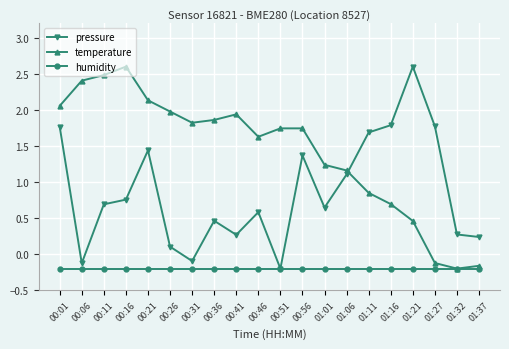

The value of pressure at 00:56 is 1.4. True or false?

True